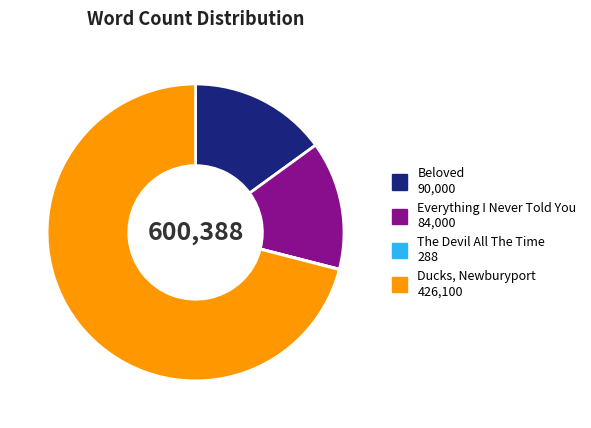

Which slice is the largest?

Ducks, Newburyport